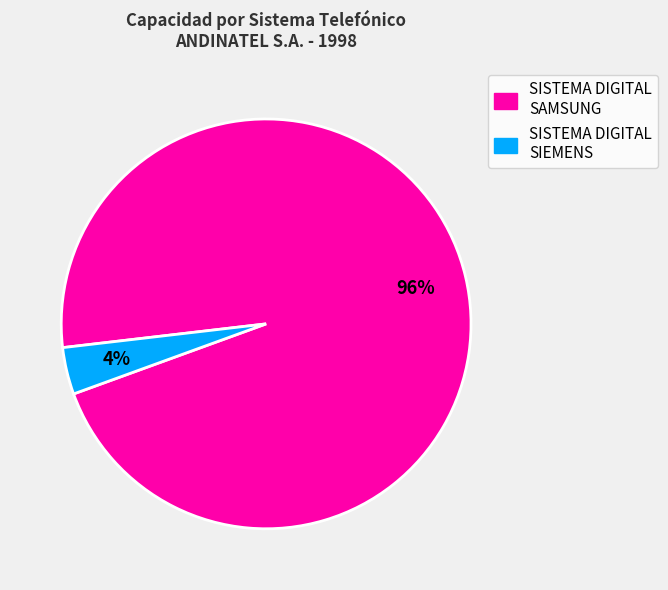

To the nearest percent, what portion does SISTEMA DIGITAL SIEMENS represent?

4%